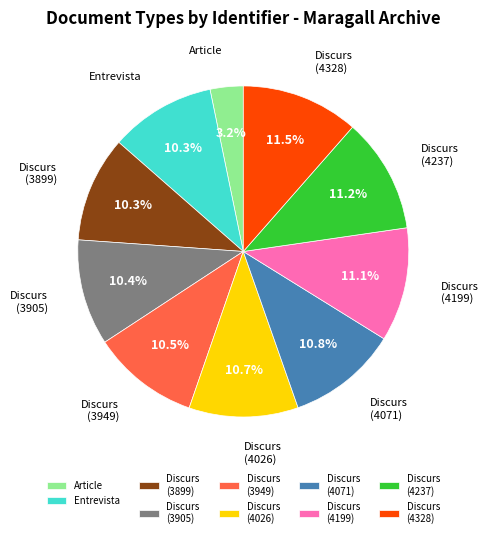

The Discurs (4026) slice represents 11% of the pie. True or false?

True